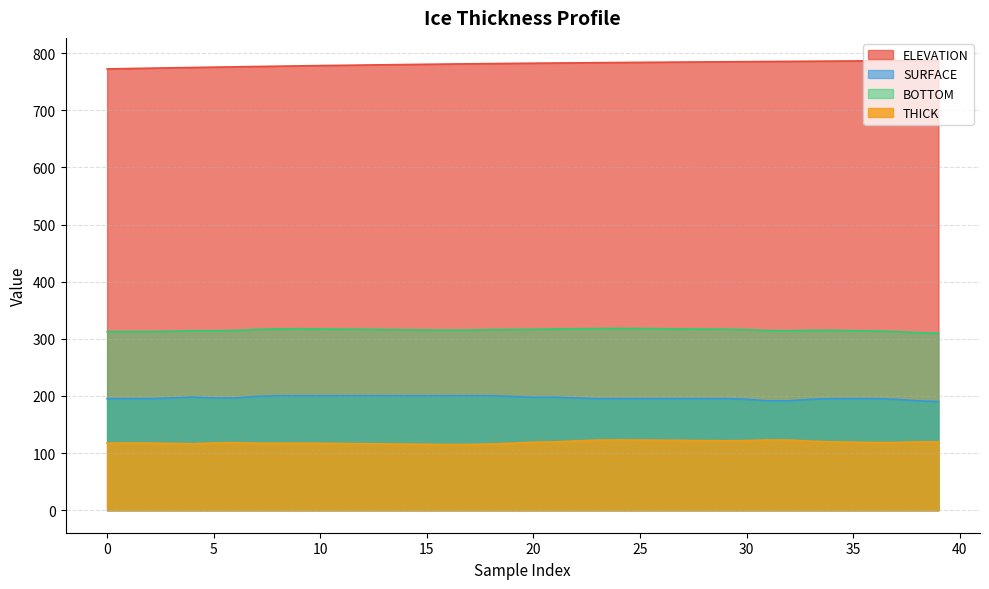

What is the difference between the maximum and minimum values in the THICK series?

8.1